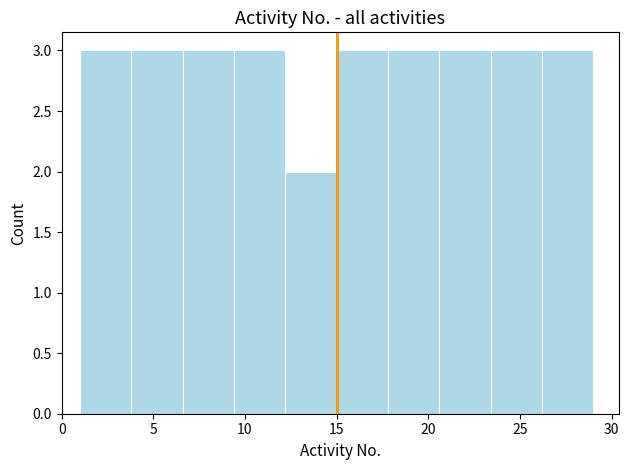

What is the height of the bar covering 15.0 to 17.8 on the x-axis? Neither the bar edges nor the heights are printed on the chart, so give them approximately, as read against the axes.

3